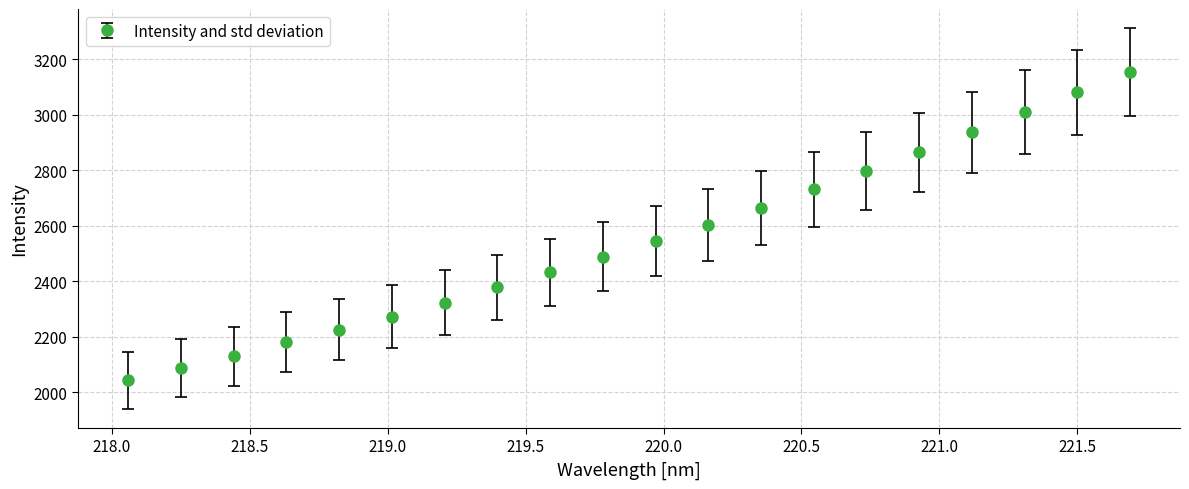

What is the difference between the maximum and second lowest values?

1069.1